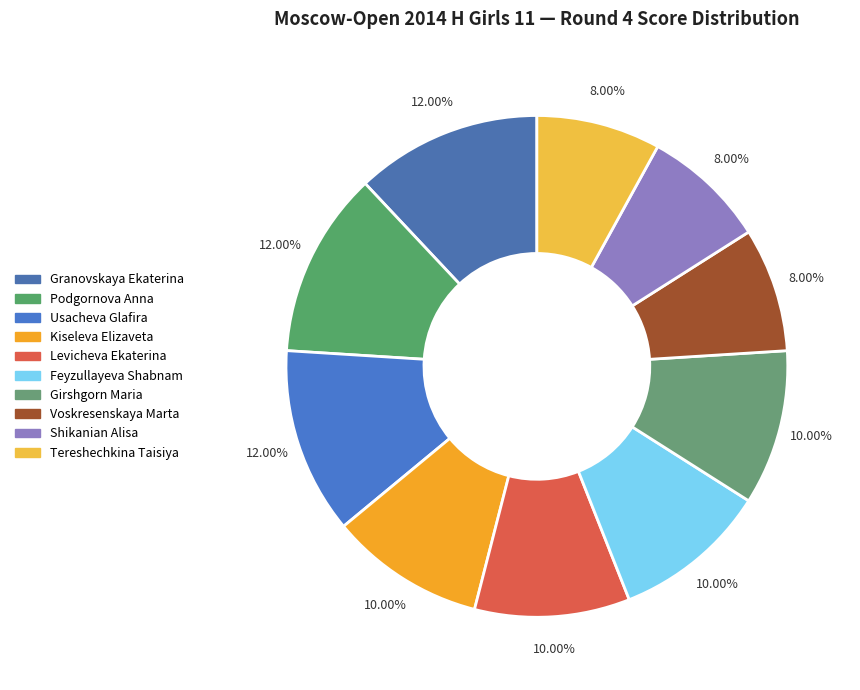

Approximately how many times larger is the value at Voskresenskaya Marta compared to Kiseleva Elizaveta?

0.8